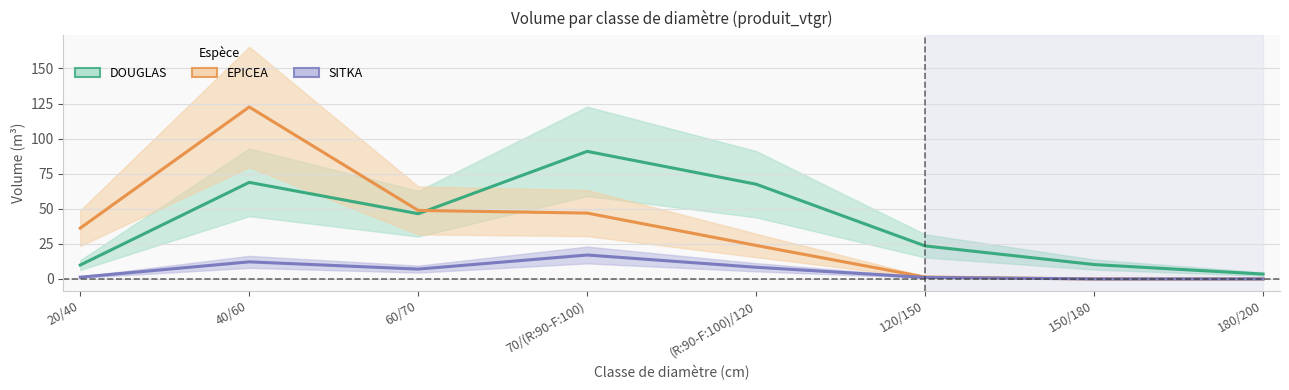

The DOUGLAS series shows 3.5 at 180/200. True or false?

True